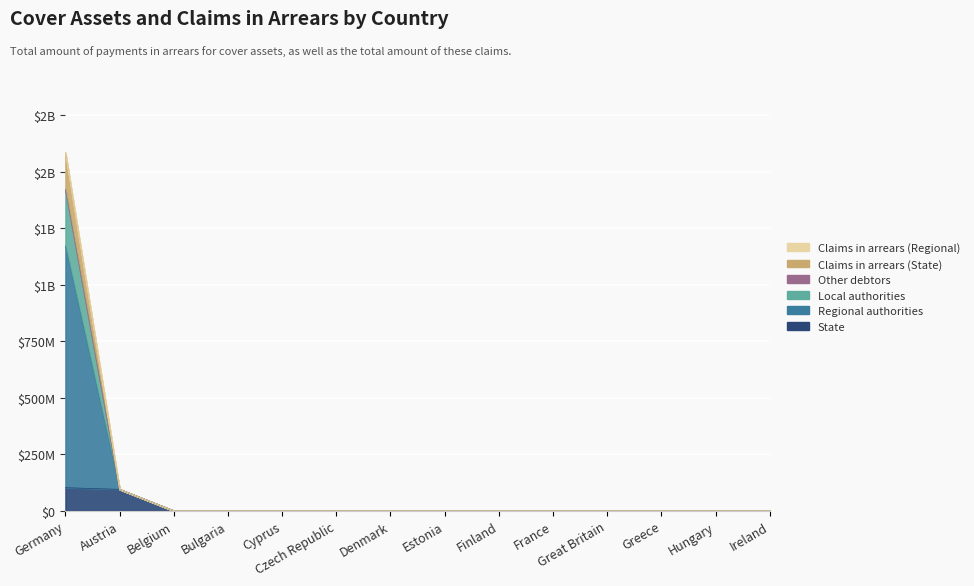

How many data points in Local authorities are above 0?

2